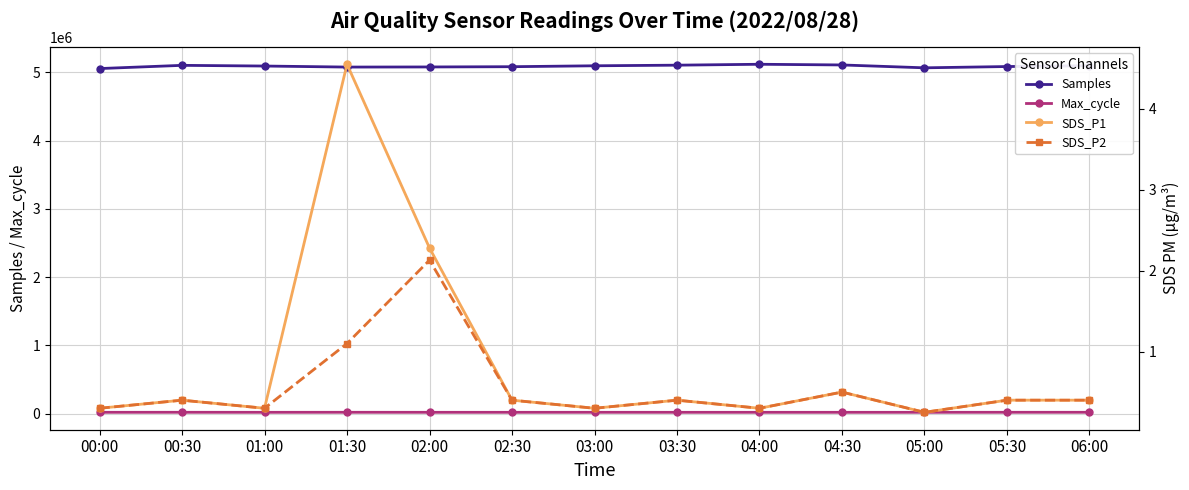

Rank the series at 06:00 from lowest to highest value.

SDS_P1, SDS_P2, Max_cycle, Samples